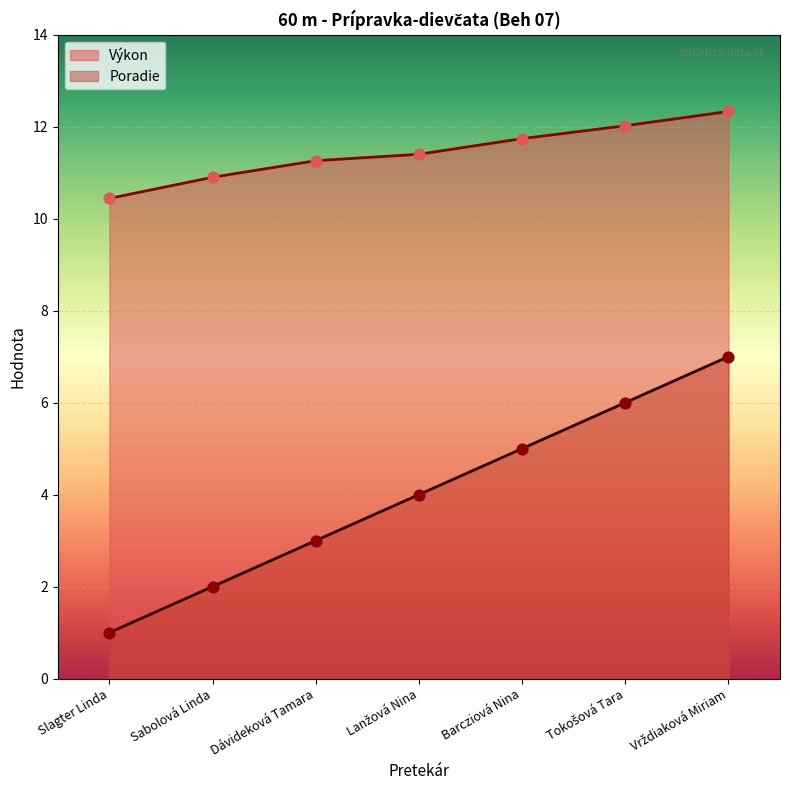

Which series contains the lowest Y value?

Poradie